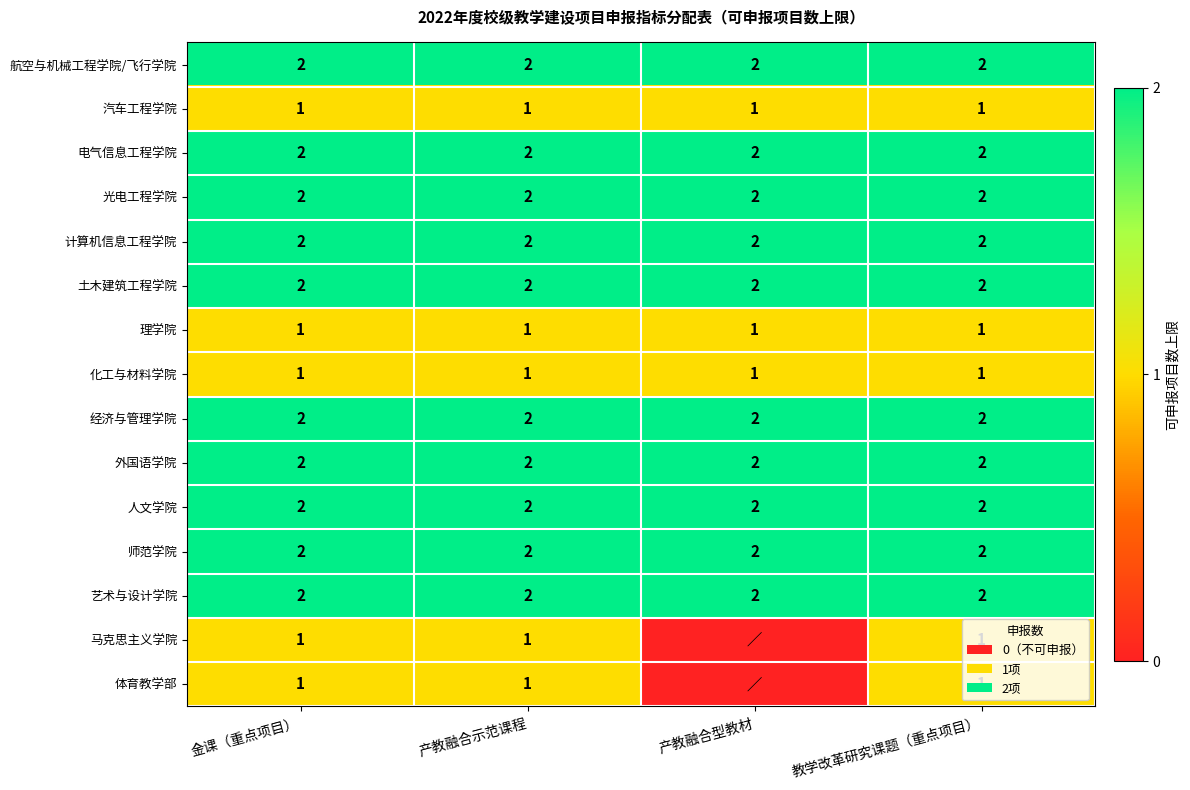

The value of 艺术与设计学院 at 产教融合示范课程 is 2. True or false?

True